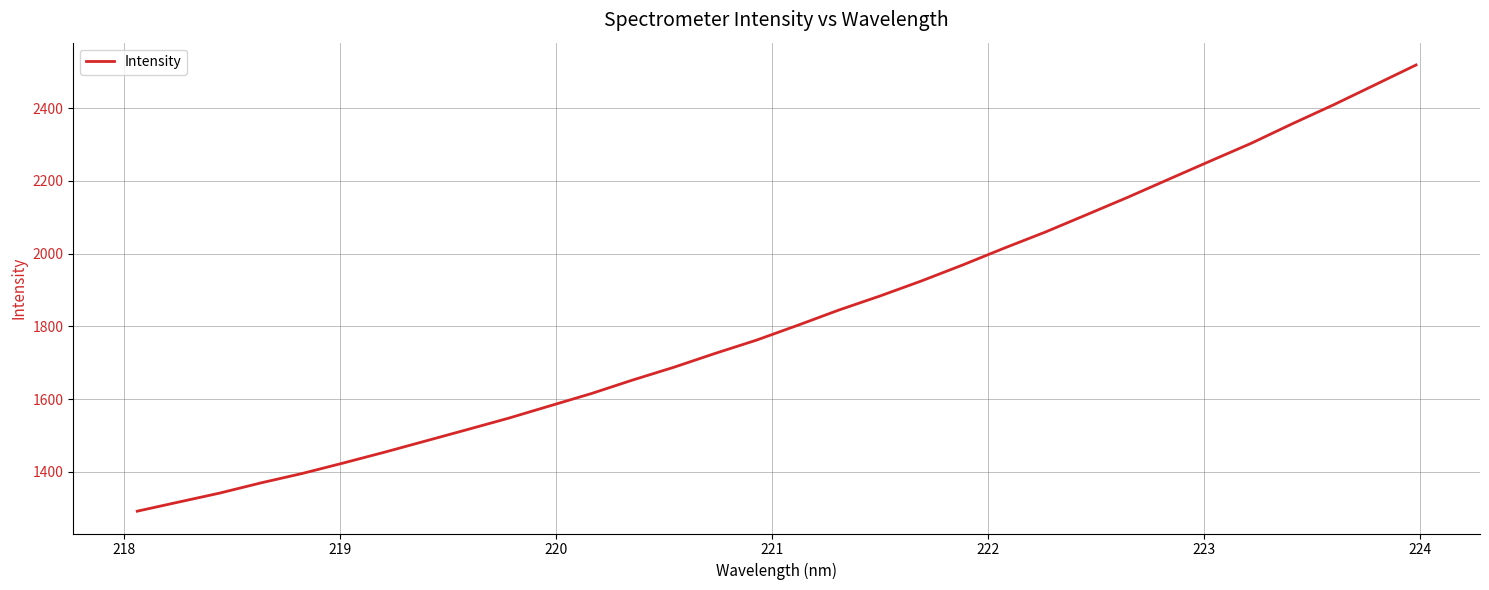

Does the chart have visible grid lines?

Yes